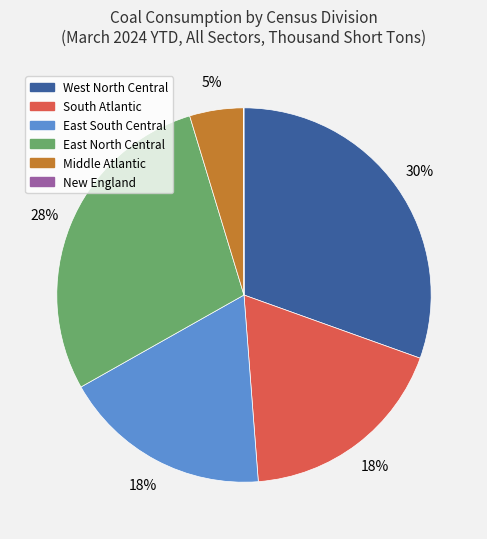

To the nearest percent, what portion does Middle Atlantic represent?

5%